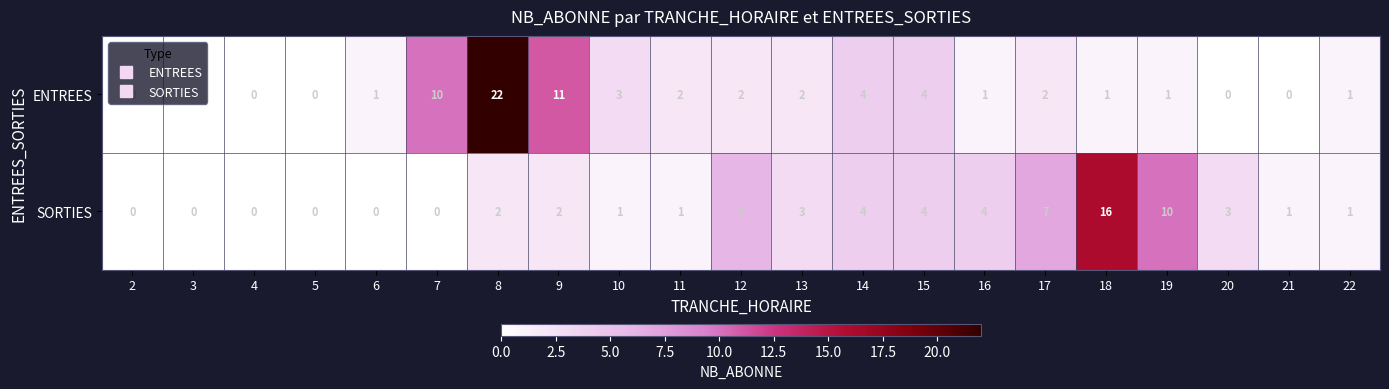

Is it true that SORTIES equals -10 at 7?

False